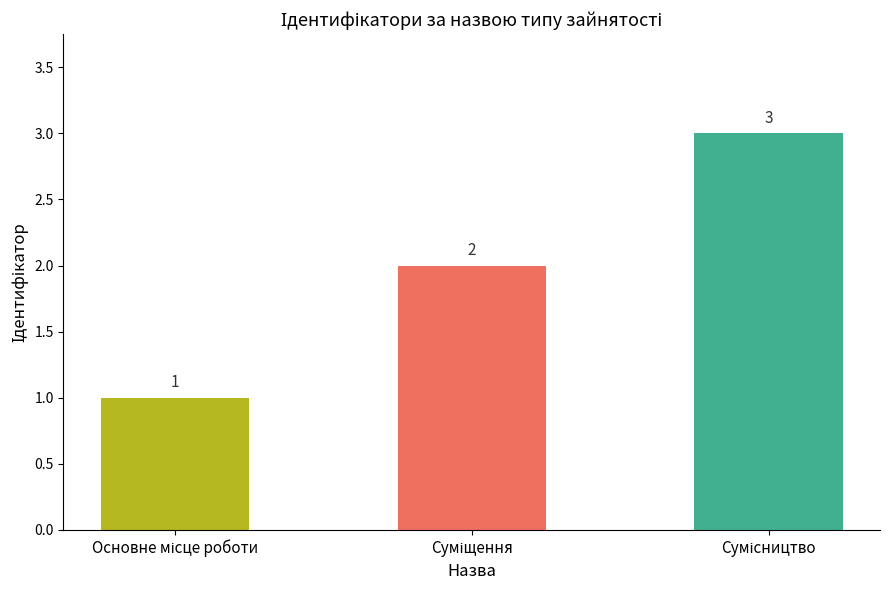

Reading left to right, list all the values displayed in this chart.

1	2	3